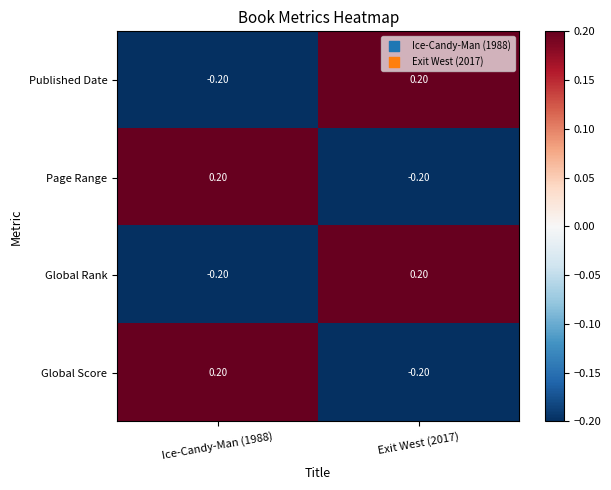

How many data points in Global Score are less than 0?

1